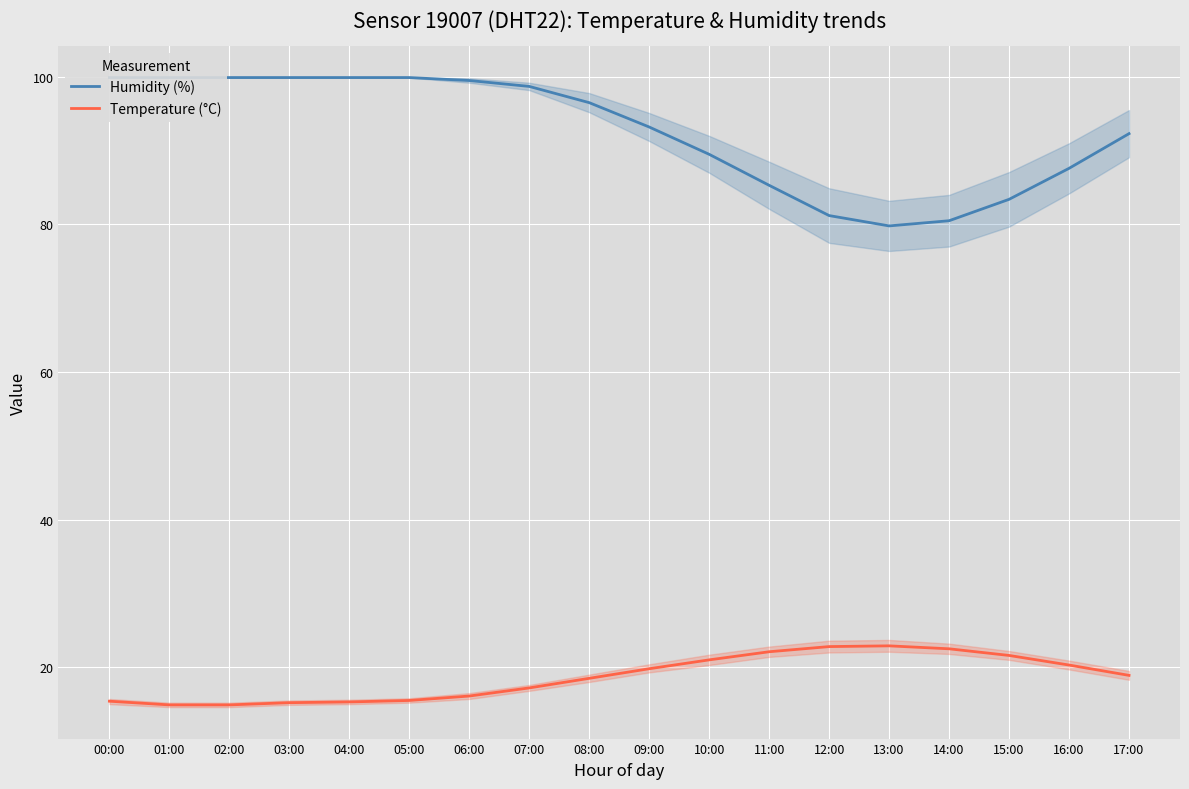

Between 09:00 and 03:00, which is larger?

03:00